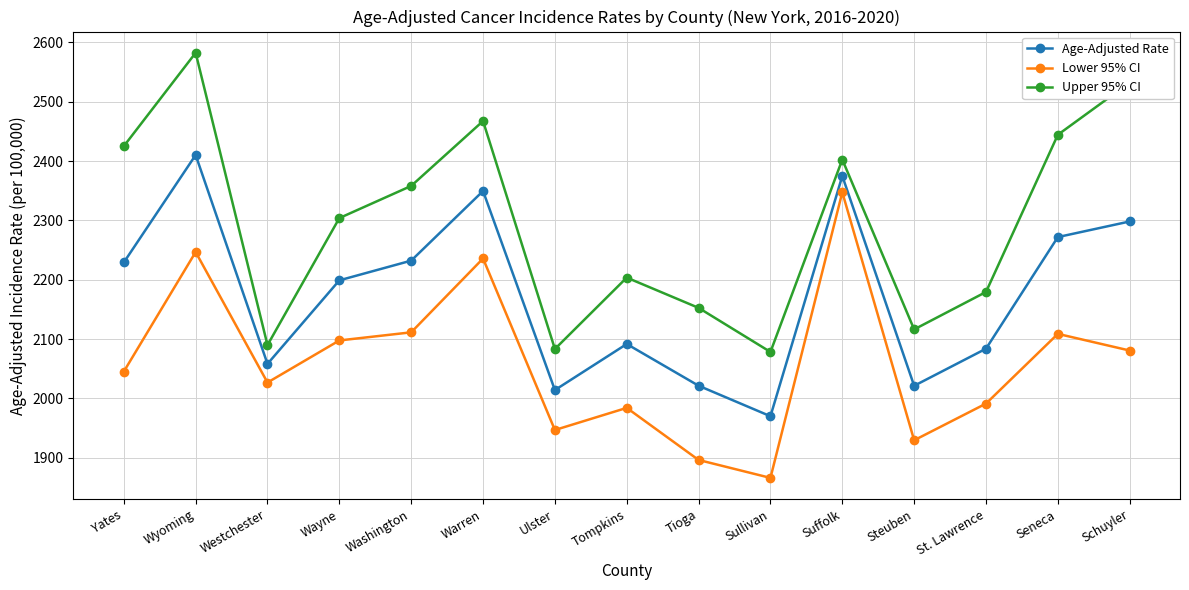

What position from the left is Seneca?

14